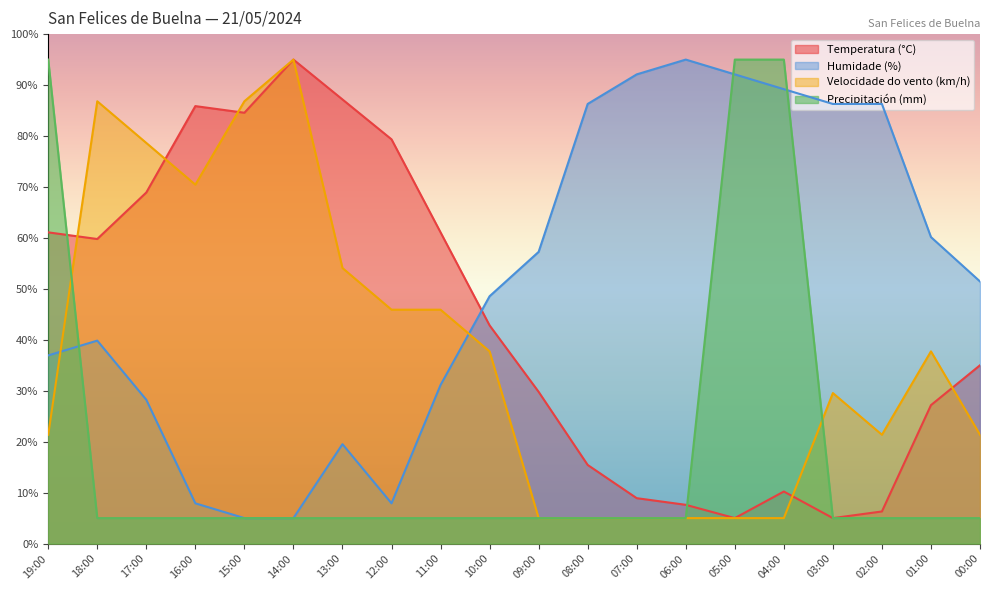

The value of Precipitación (mm) at 09:00 is 2.2. True or false?

False